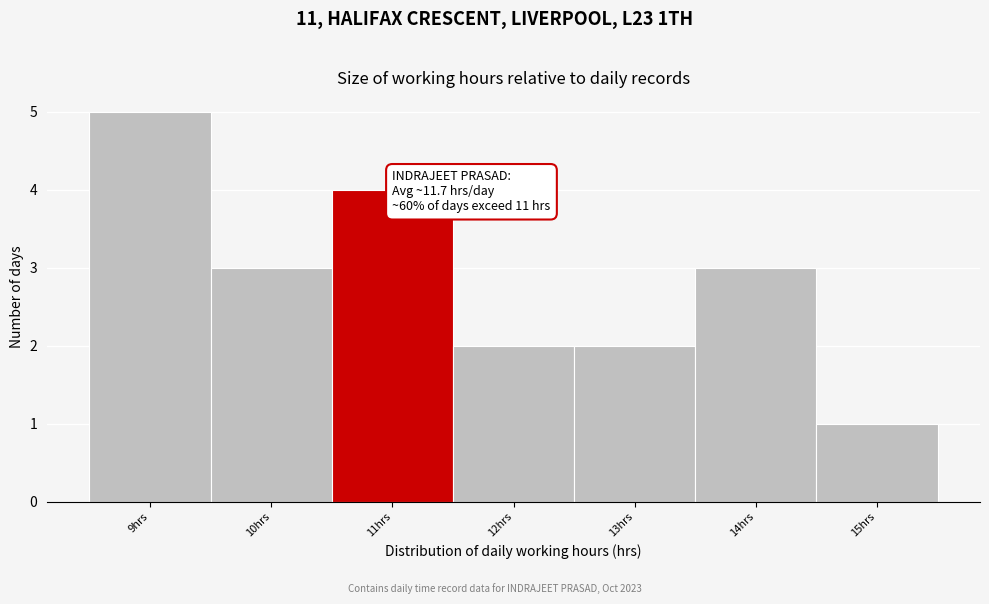

Reading right to left, extract all data points from this chart.

1	3	2	2	4	3	5